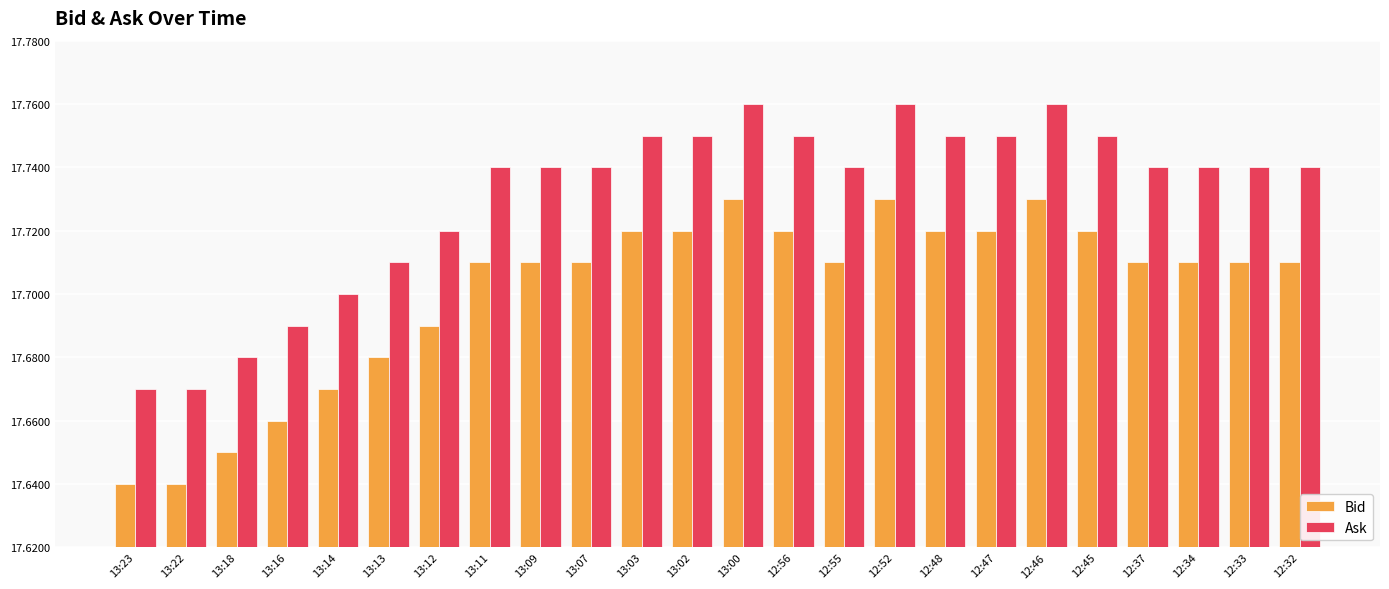

List the series in order of their overall mean, lowest first.

Bid, Ask